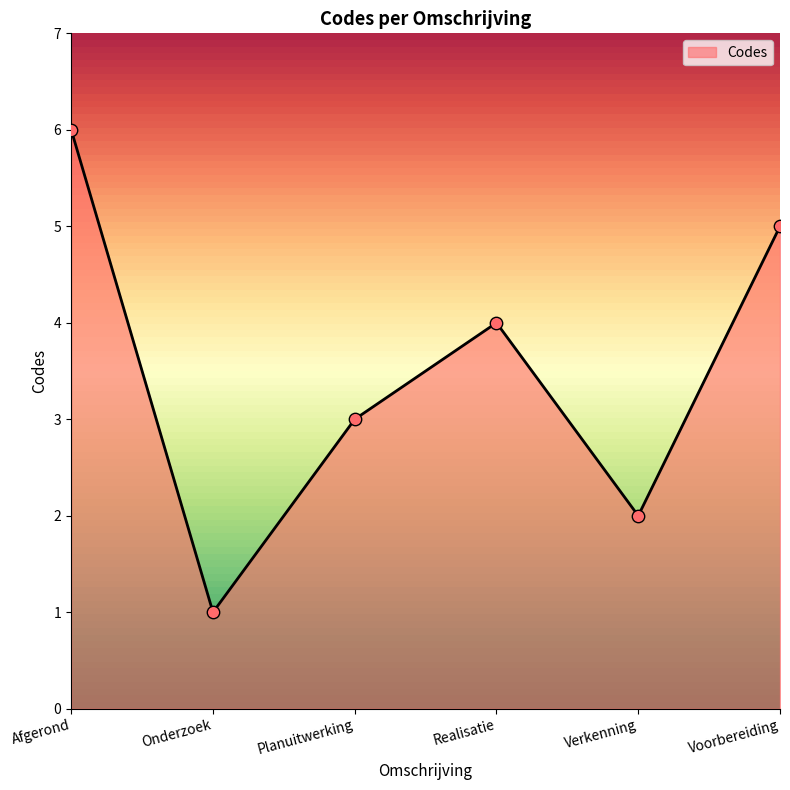

Between Verkenning and Afgerond, which is larger?

Afgerond